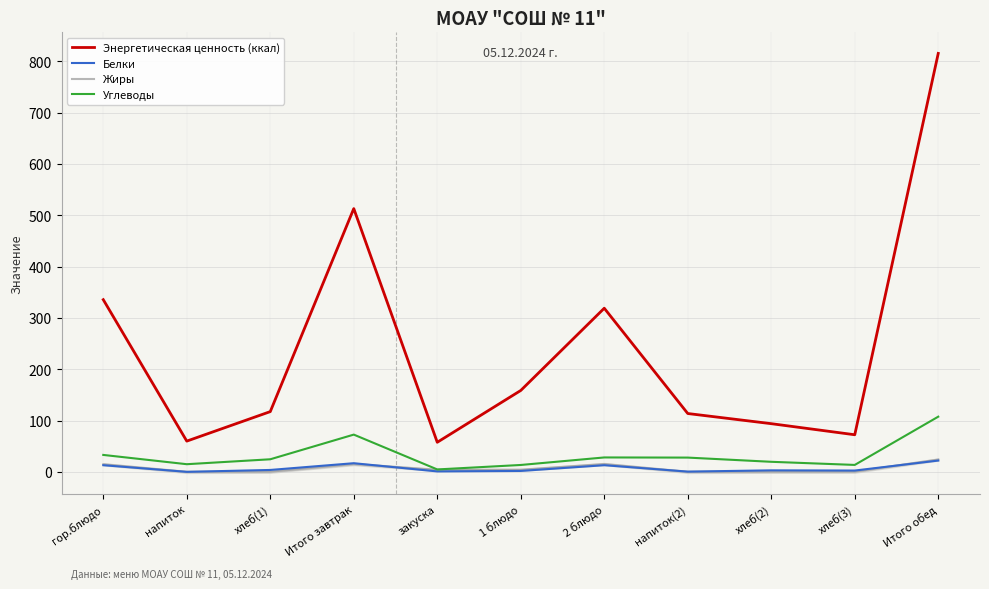

At which category does Энергетическая ценность (ккал) reach its first local valley?

напиток